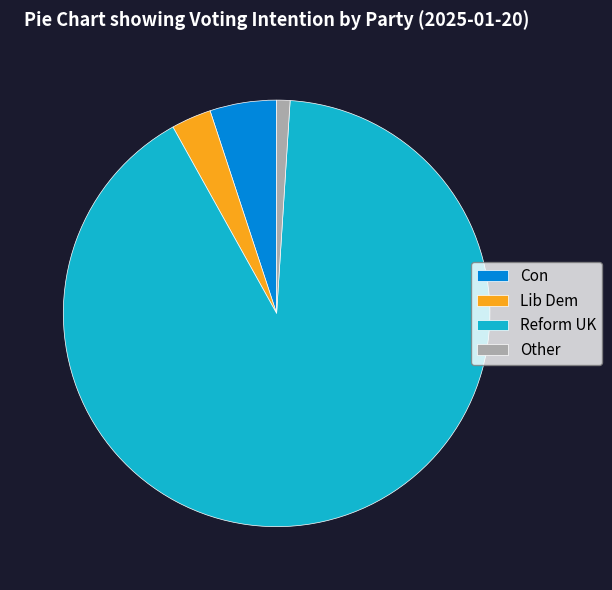

Does Reform UK account for over 50% of the chart?

Yes